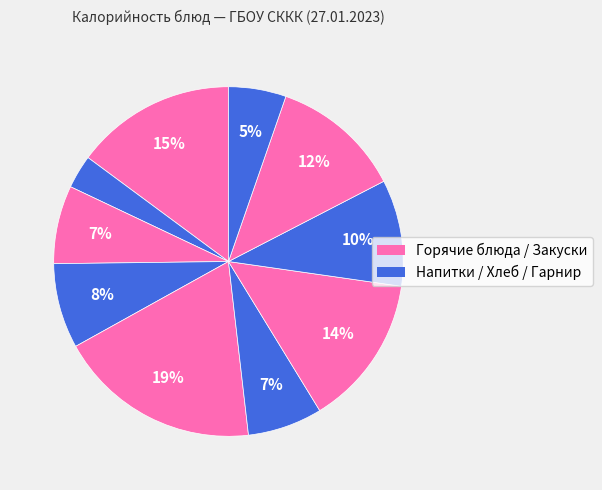

How many slices are in this pie chart?

10